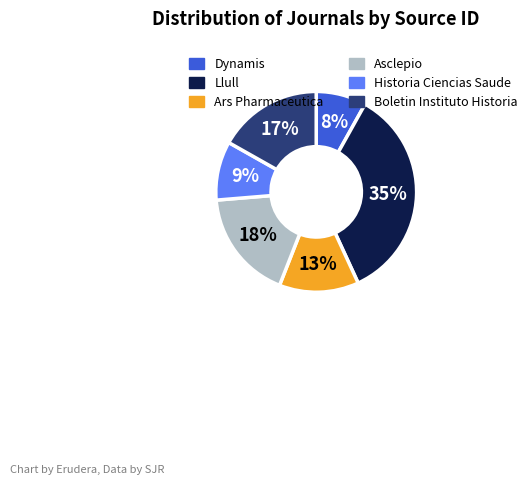

Which slice is the largest?

Llull